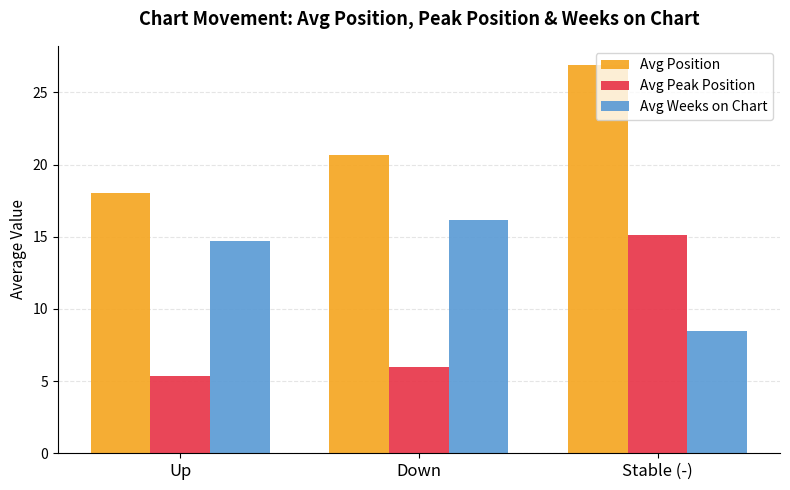

At which category is the sum across all series the highest?

Stable (-)